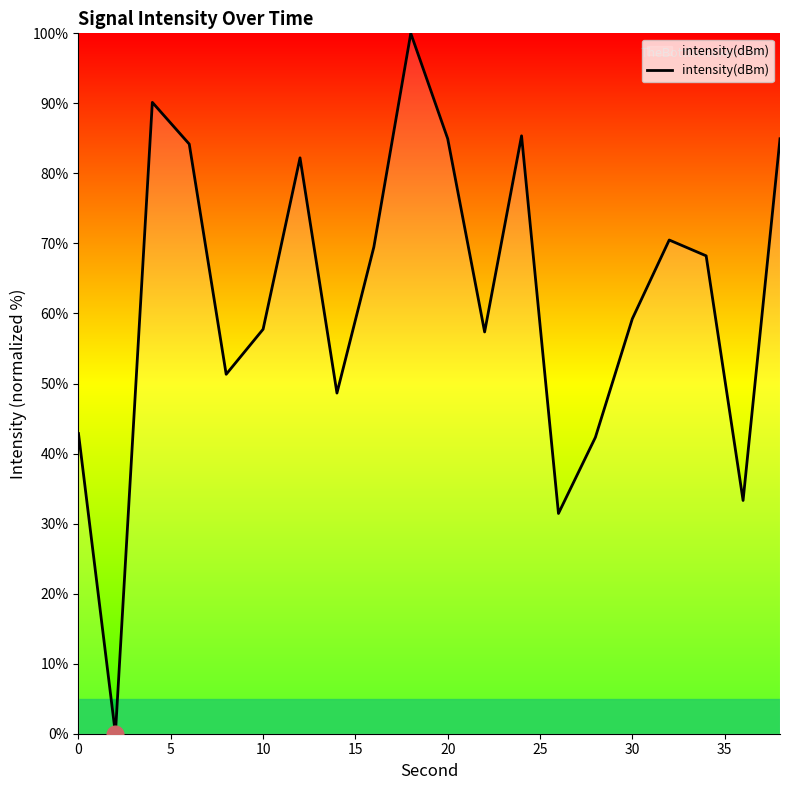

What is the maximum value shown in the chart?

100.0